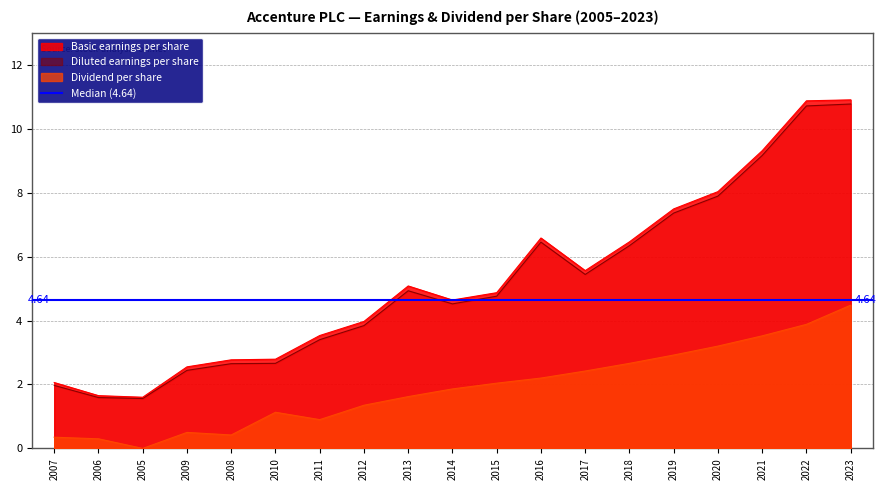

True or false: Dividend per share has more than 2 interior local peaks.

False